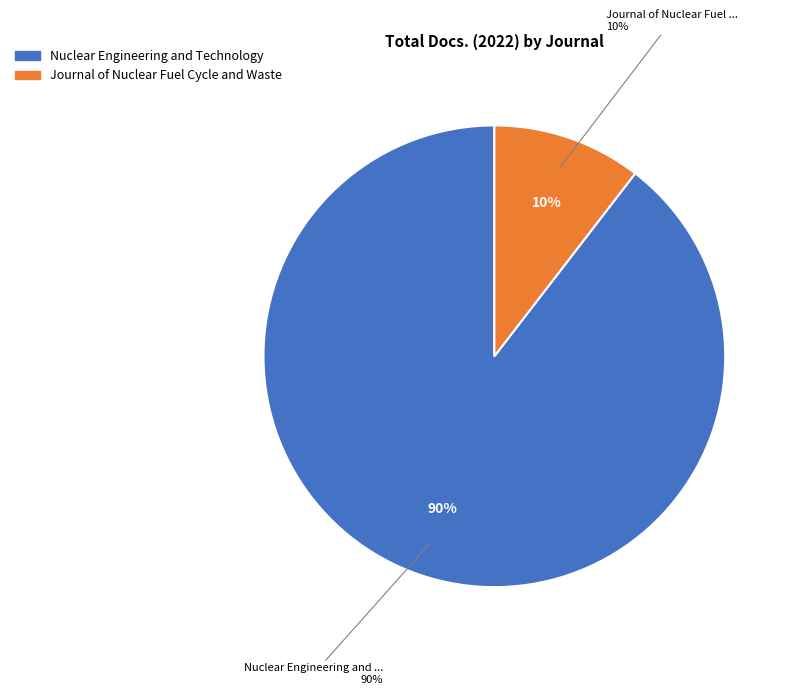

Which slice represents more than half of the pie?

Nuclear Engineering and Technology